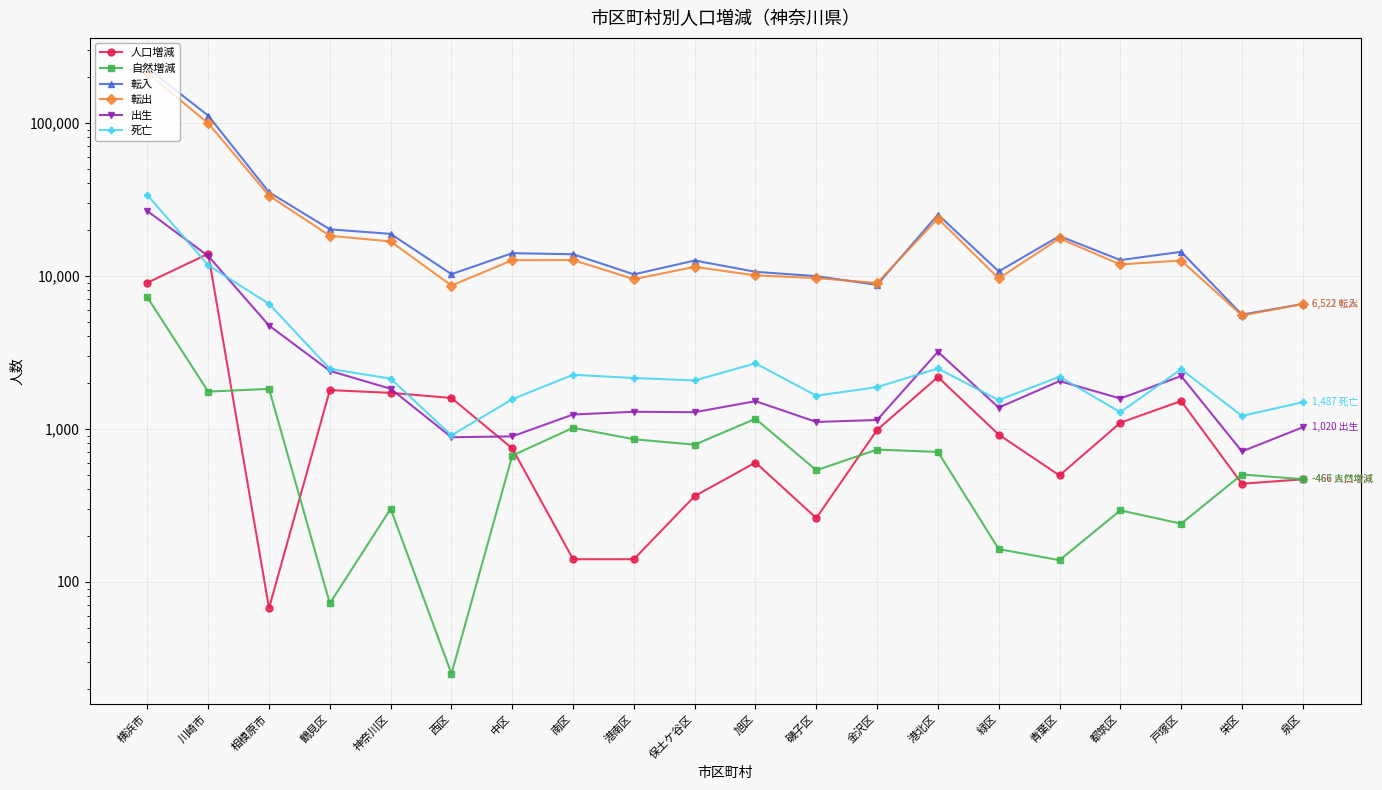

At which category is the sum across all series the highest?

横浜市